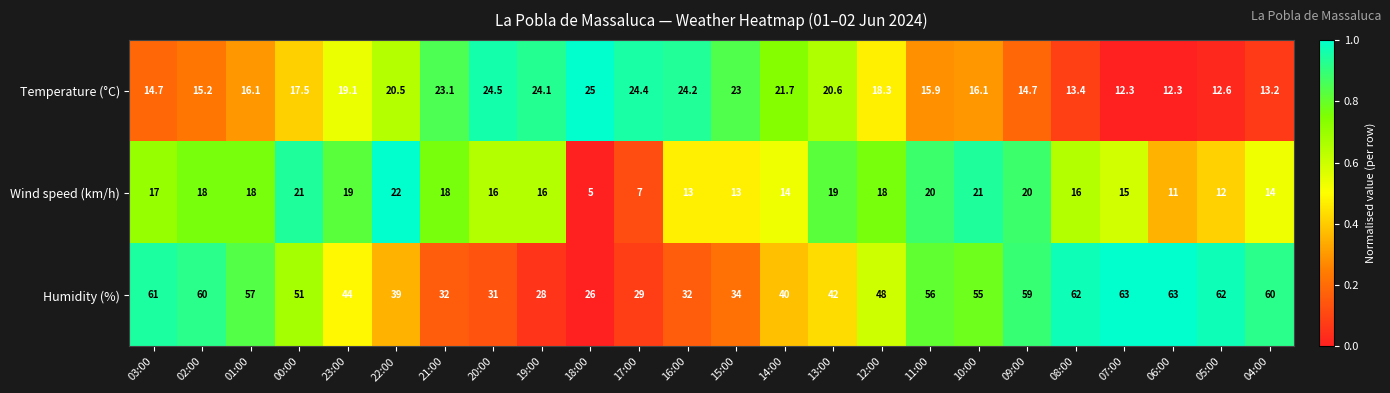

The Wind speed (km/h) series shows 6.4 at 02:00. True or false?

False